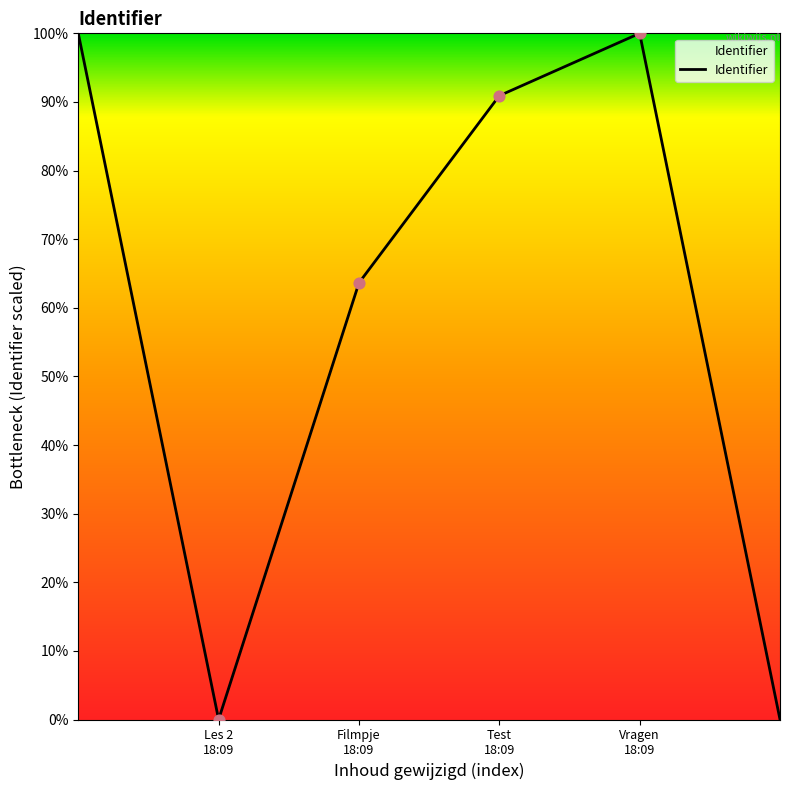

What is the difference between the second highest and minimum values?

100.0